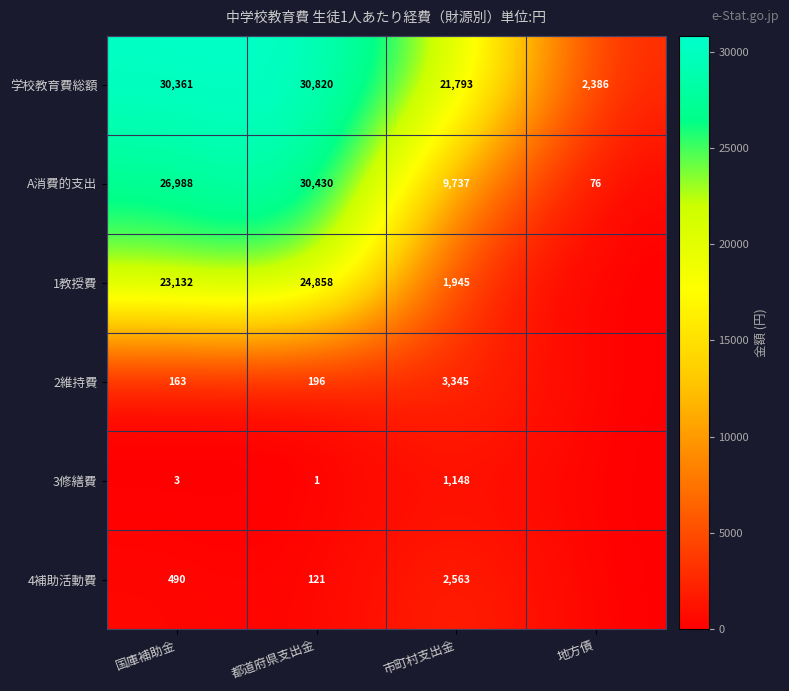

How many distinct data groups are displayed?

6